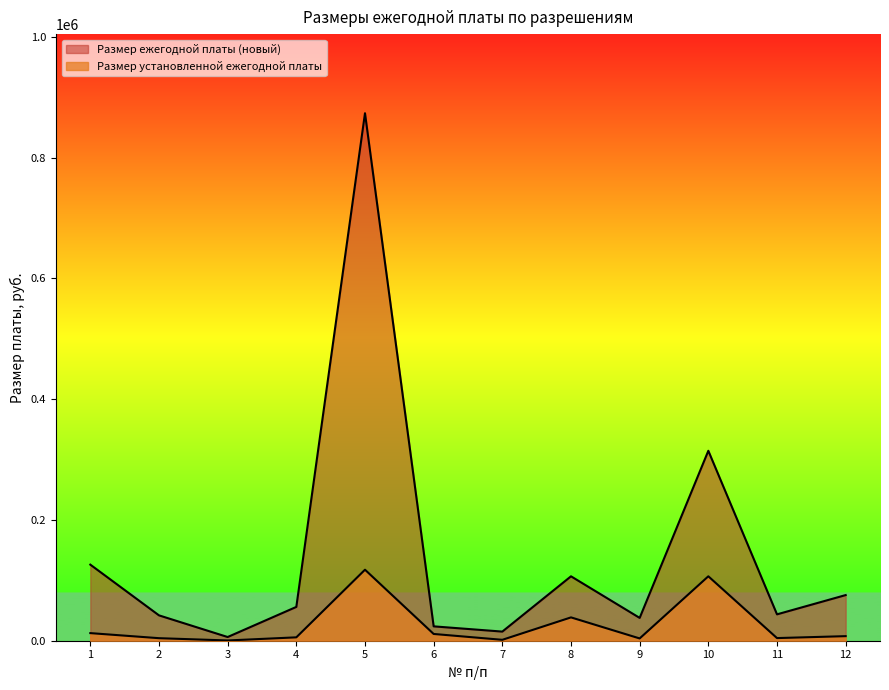

At 10, list the series in order from largest to smallest.

Размер ежегодной платы (новый), Размер установленной ежегодной платы